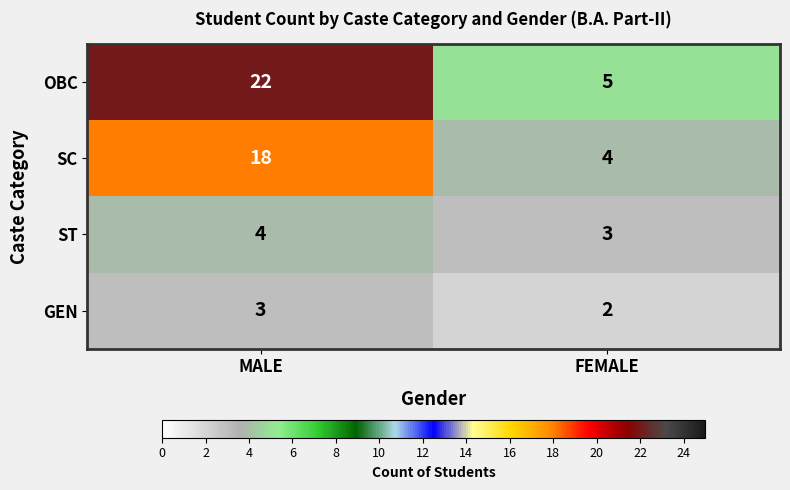

Where is GEN nearest to the value 2?

FEMALE